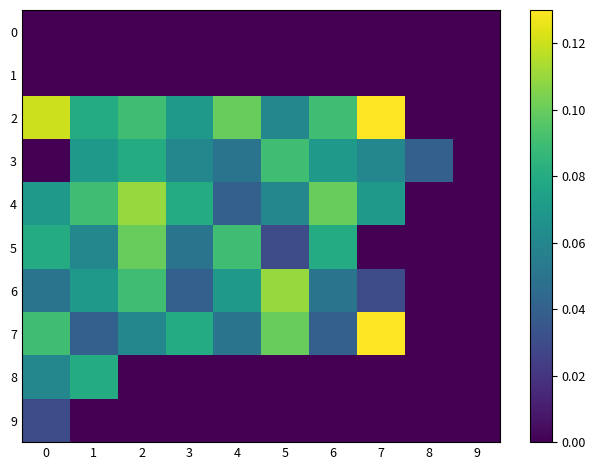

Rank the series at 0 from highest to lowest value.

2, 7, 5, 4, 8, 6, 9, 0, 1, 3